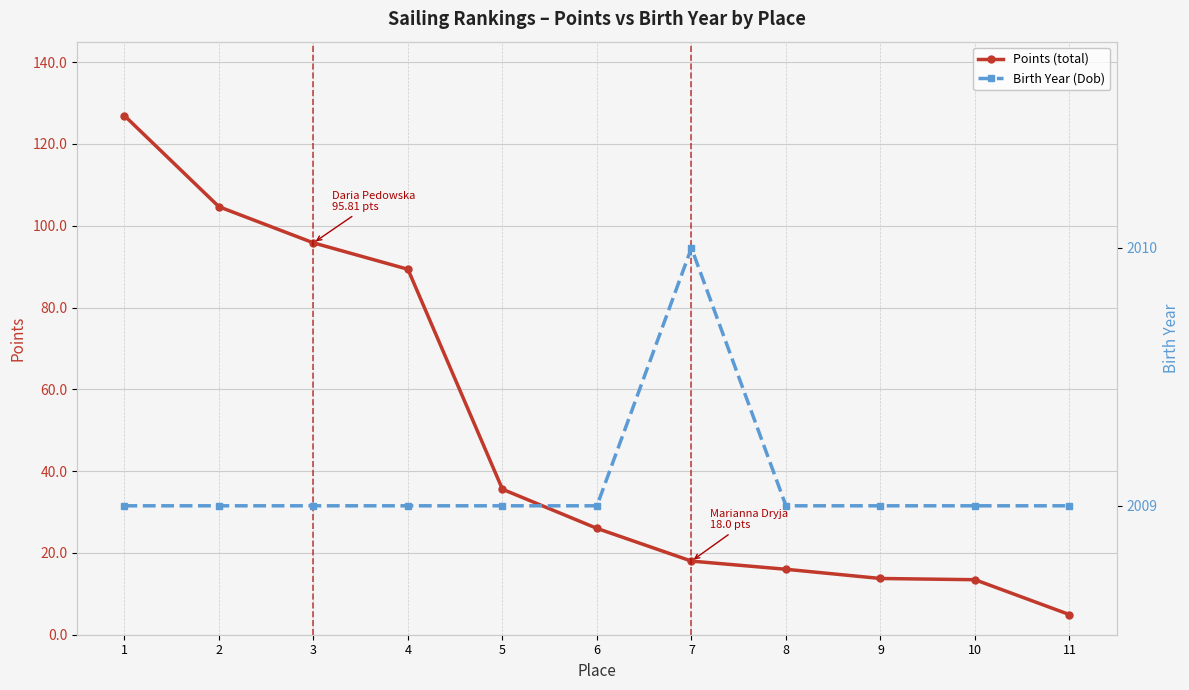

Reading left to right, transcribe all the data shown in this chart.

Points (total): 1=126.9	2=104.6	3=95.8	4=89.3	5=35.6	6=26.0	7=18.0	8=16.0	9=13.8	10=13.4	11=4.9
Birth Year (Dob): 1=2009.0	2=2009.0	3=2009.0	4=2009.0	5=2009.0	6=2009.0	7=2010.0	8=2009.0	9=2009.0	10=2009.0	11=2009.0